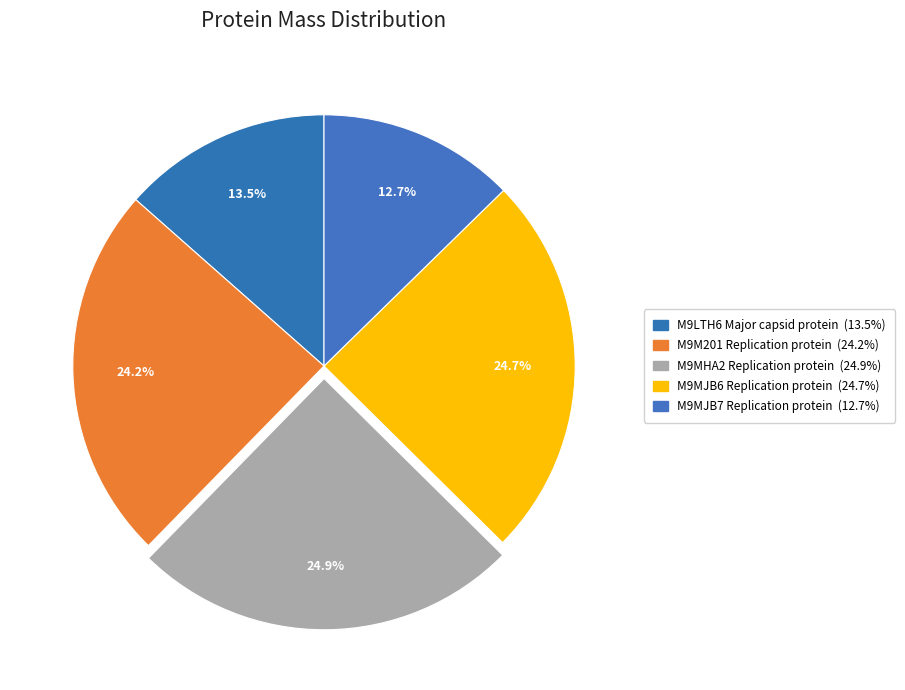

To the nearest percent, what is the difference between the M9MJB7 Replication protein and M9LTH6 Major capsid protein slice percentages?

1%